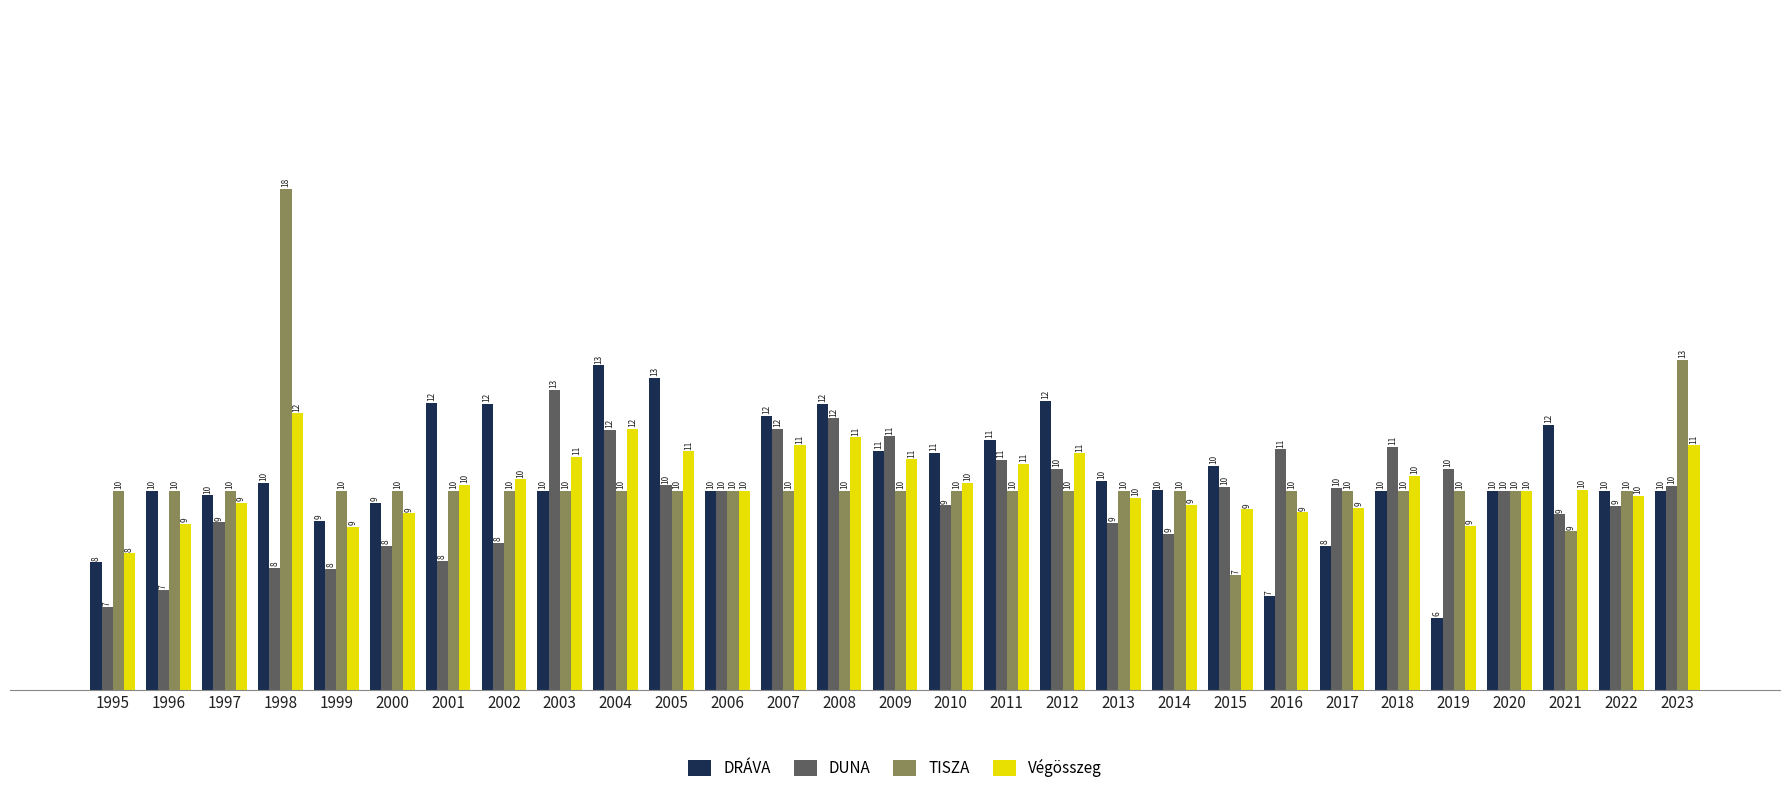

Which series changed the most between 2003 and 2020?

DUNA